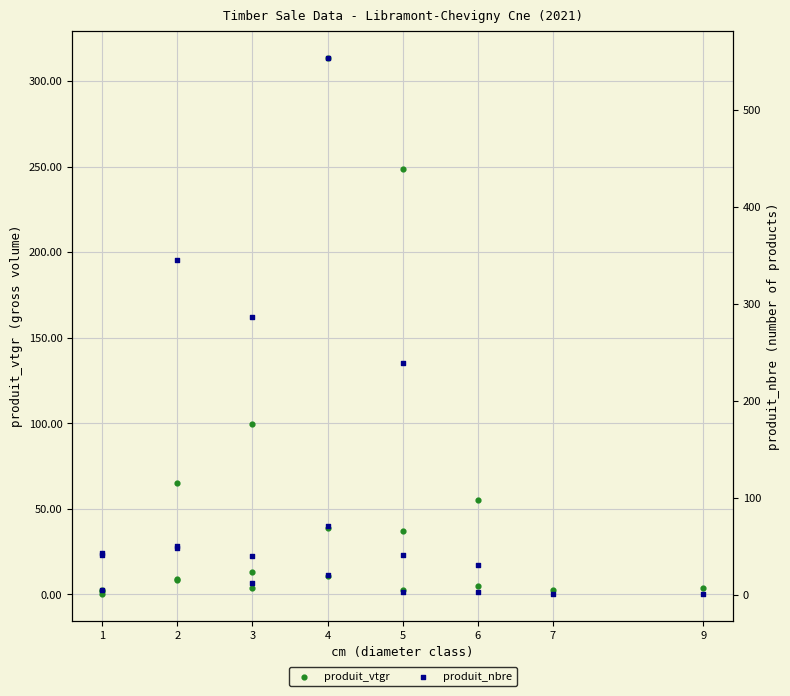

Which series contains the lowest Y value?

produit_vtgr